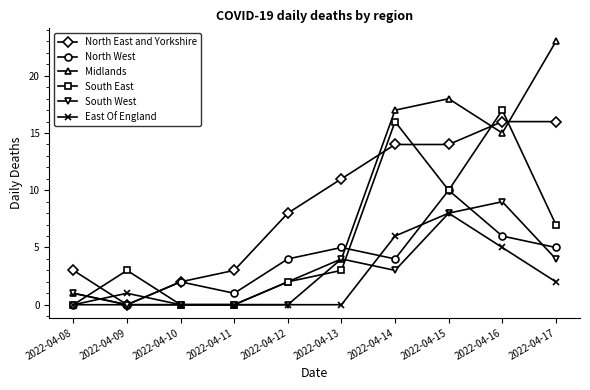

Which series has the largest range (max minus min)?

Midlands